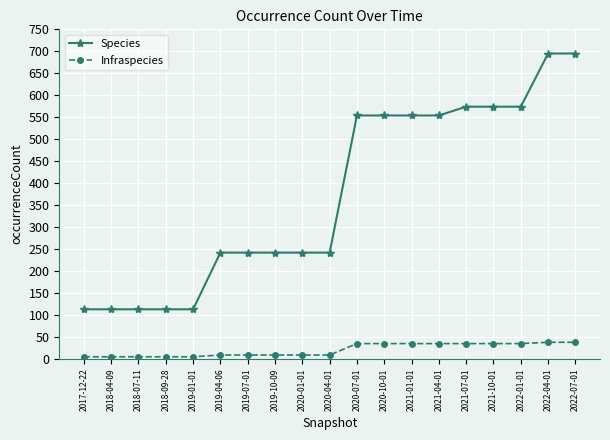

The value of Species at 2021-01-01 is 554. True or false?

True